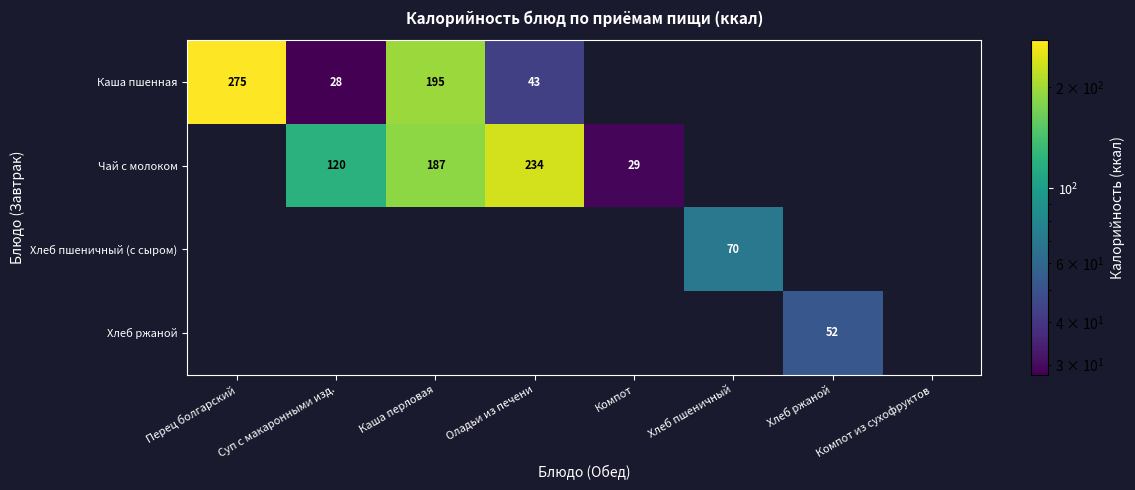

The Чай с молоком series shows 206 at Суп с макаронными изд.. True or false?

False